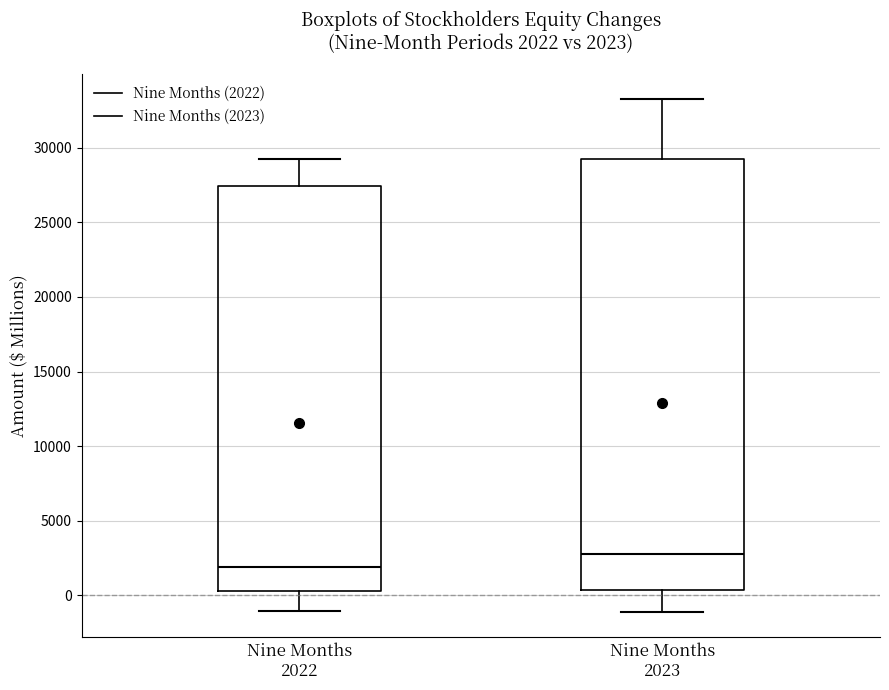

Which box has the lowest median line?

Nine Months 2022